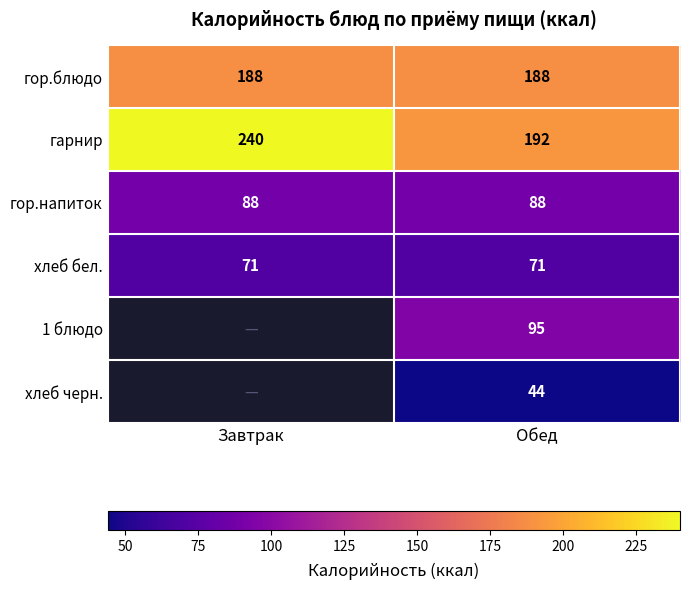

What is the maximum value for гарнир?

240